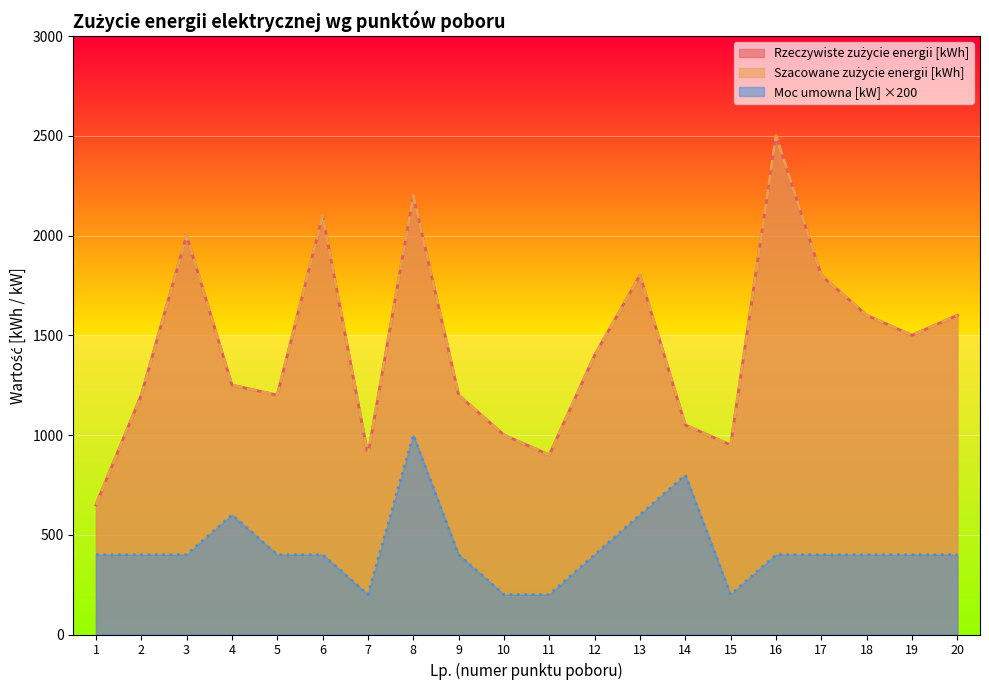

At which label does Moc umowna [kW] reach its minimum?

7